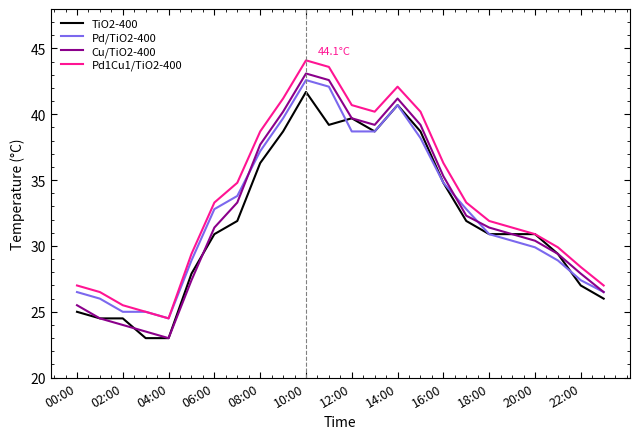

How many lines are shown in the chart?

4